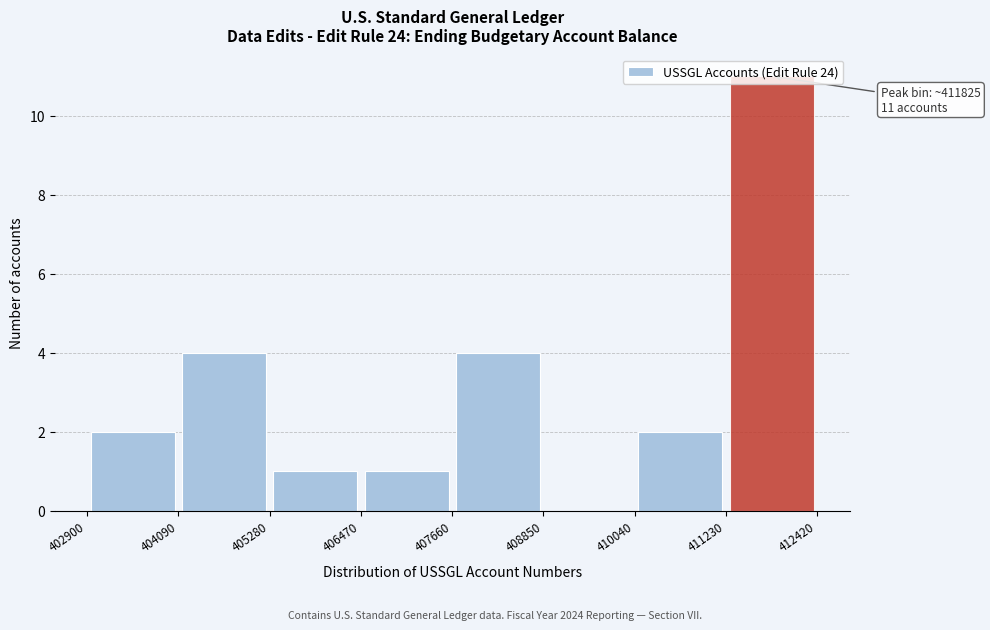

Over which range of the x-axis is the bar tallest?

411230 to 412420